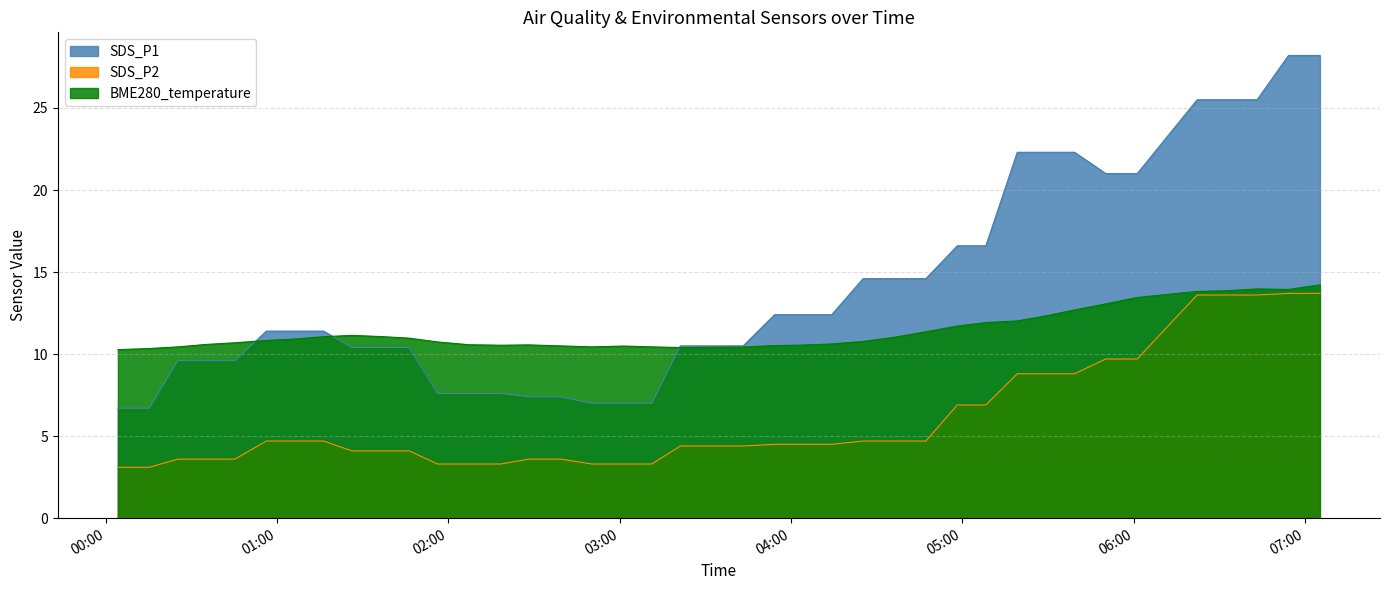

What is the smallest value displayed?

3.1